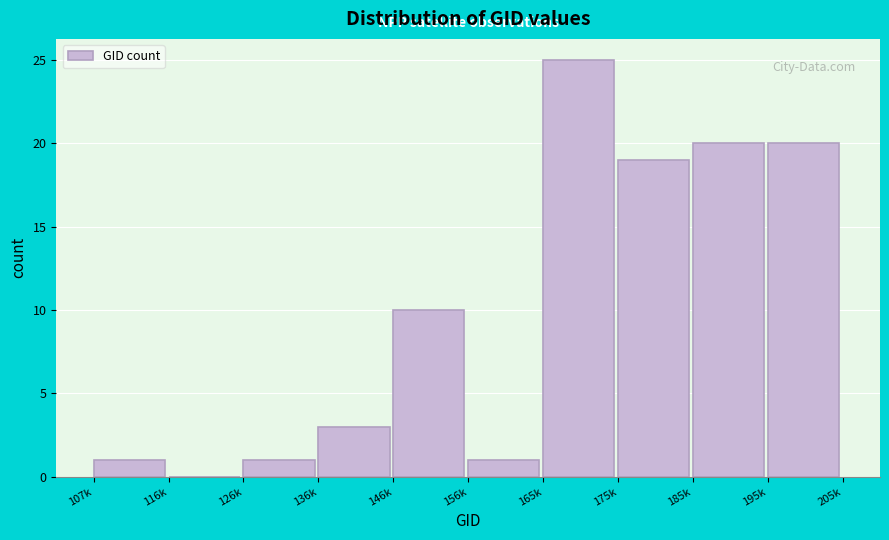

Reading right to left, list all the values displayed in this chart.

195k=20	185k=20	175k=19	165k=25	156k=1	146k=10	136k=3	126k=1	116k=0	107k=1